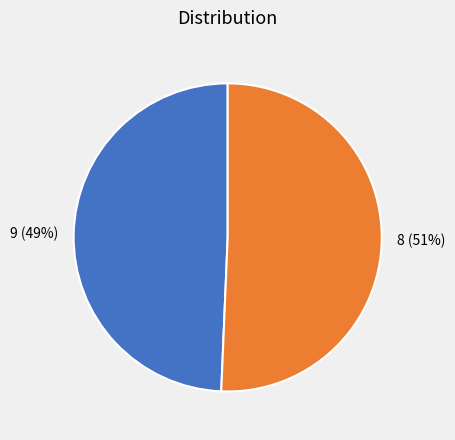

Does 9 account for over 50% of the chart?

No